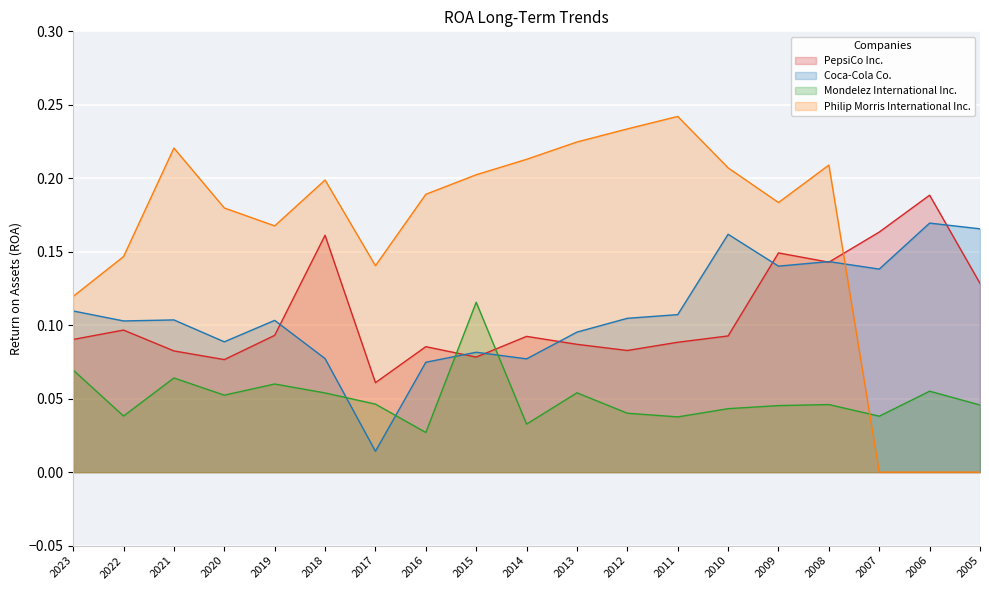

Is it true that PepsiCo Inc. equals 0.0 at 2021?

False